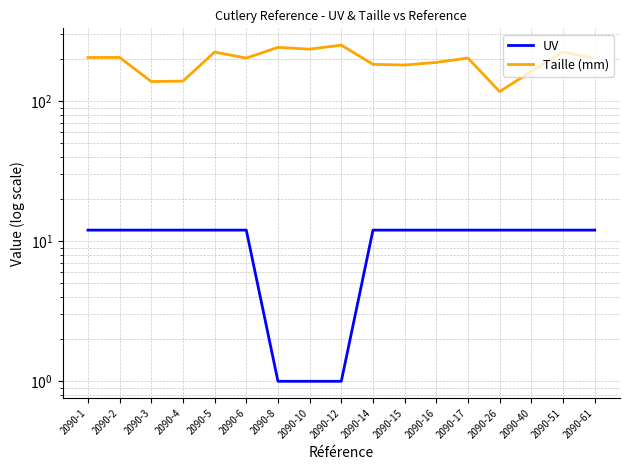

How many values in the Taille (mm) series are below 203?

8